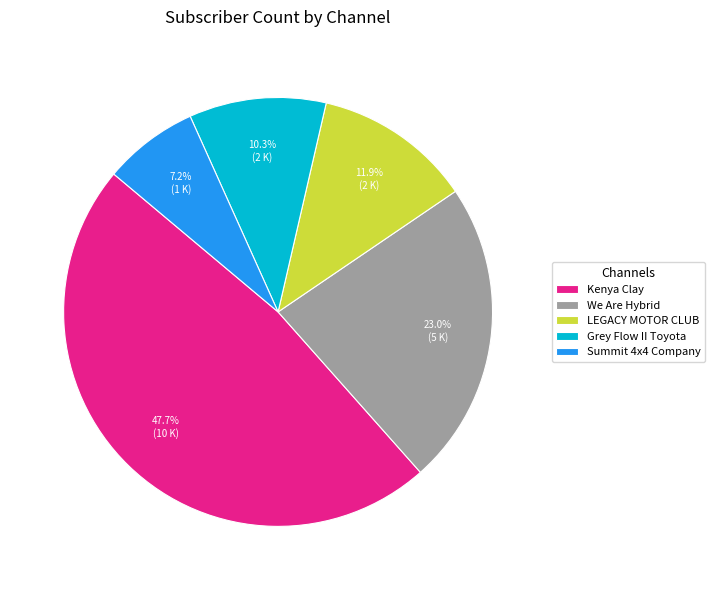

Is it true that Summit 4x4 Company is 1% of the pie?

False